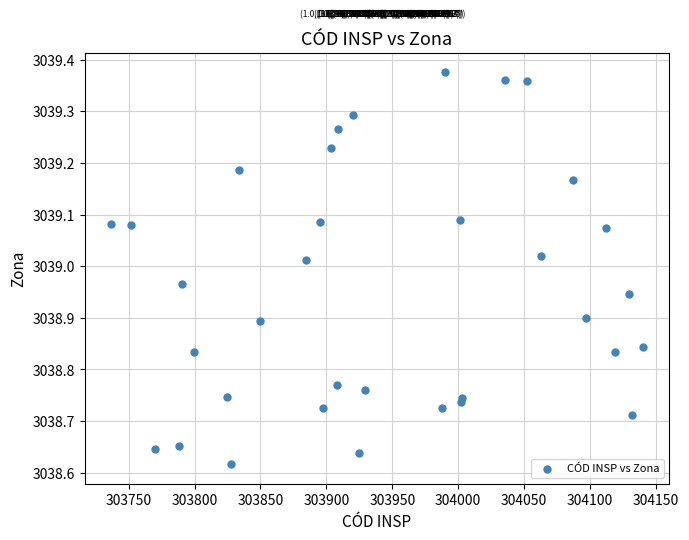

What is the range of Y values (max minus min)?

0.8